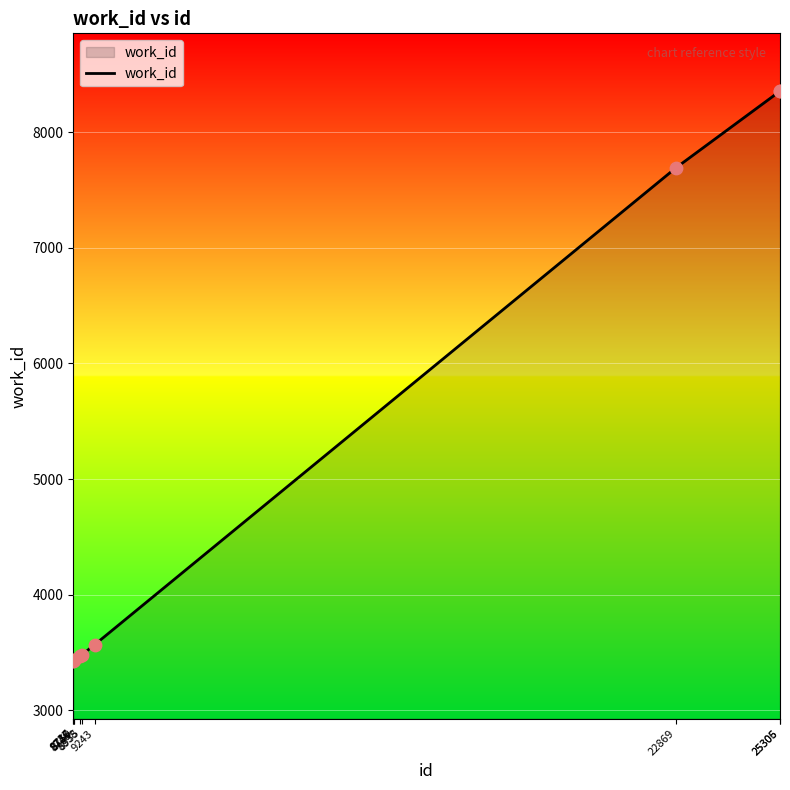

What is the change in value from 8736 to 25306?

+4925